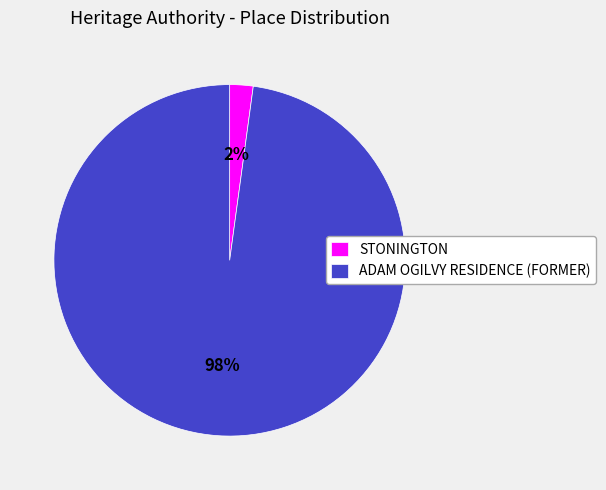

Is the sum of STONINGTON and ADAM OGILVY RESIDENCE (FORMER) greater than half?

Yes